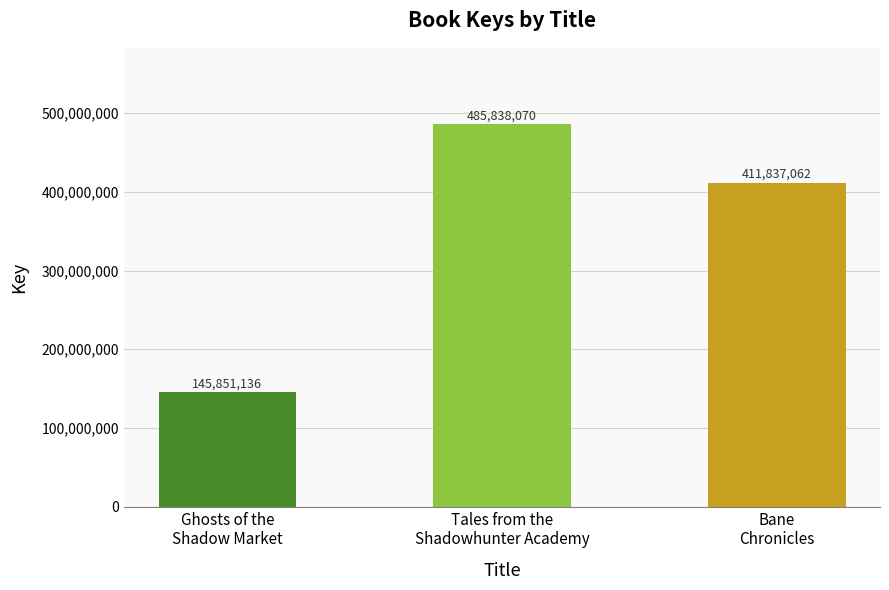

List the labels in order of value, largest first.

Tales from the
Shadowhunter Academy, Bane
Chronicles, Ghosts of the
Shadow Market